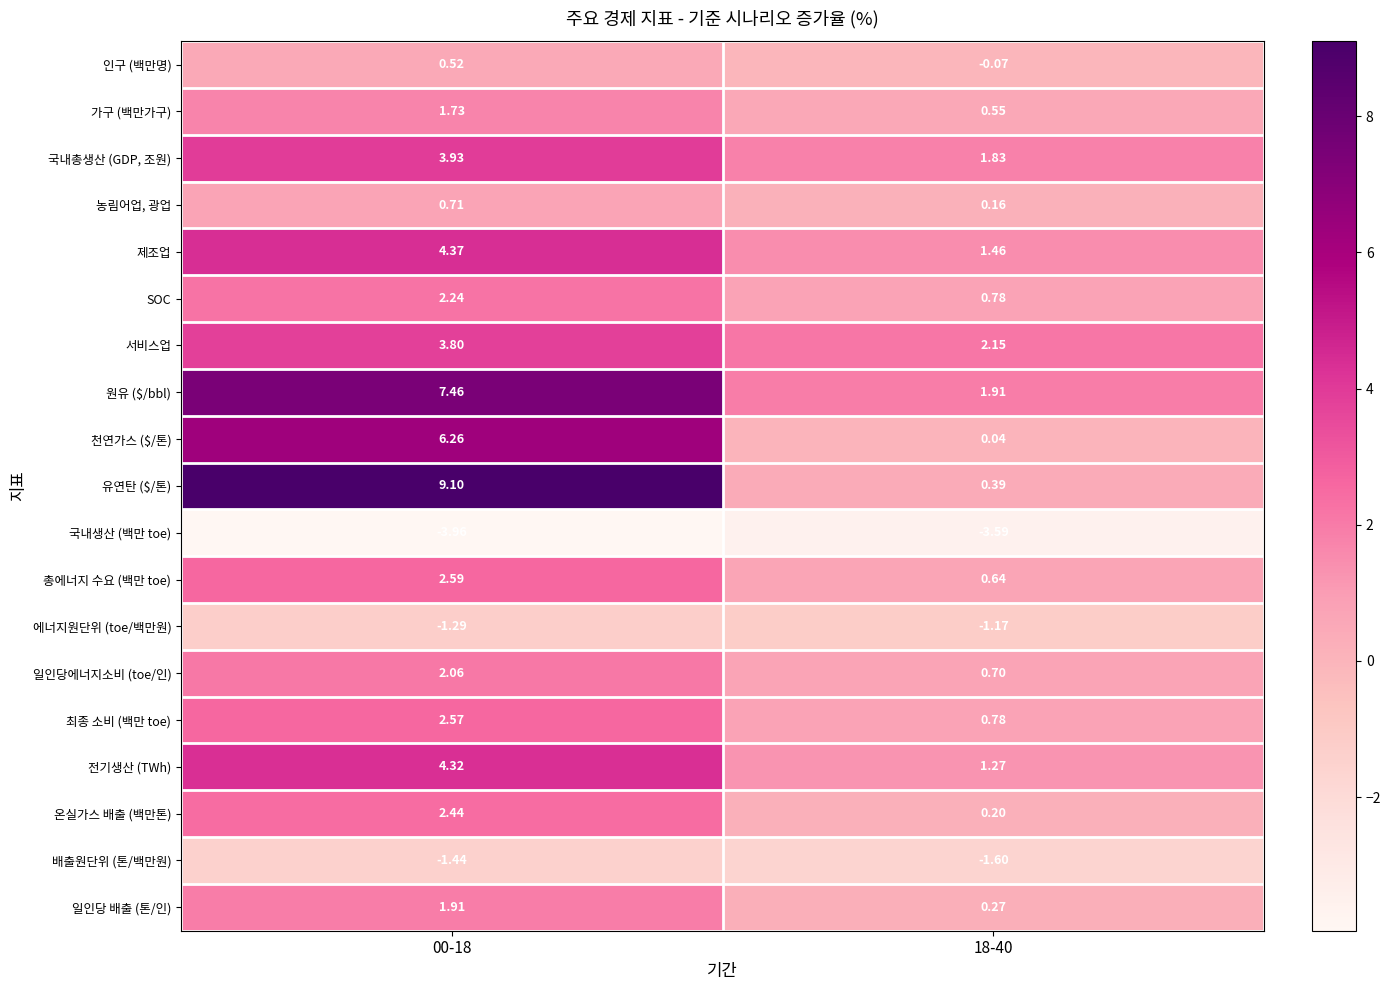

Which series has the largest range (max minus min)?

유연탄 ($/톤)